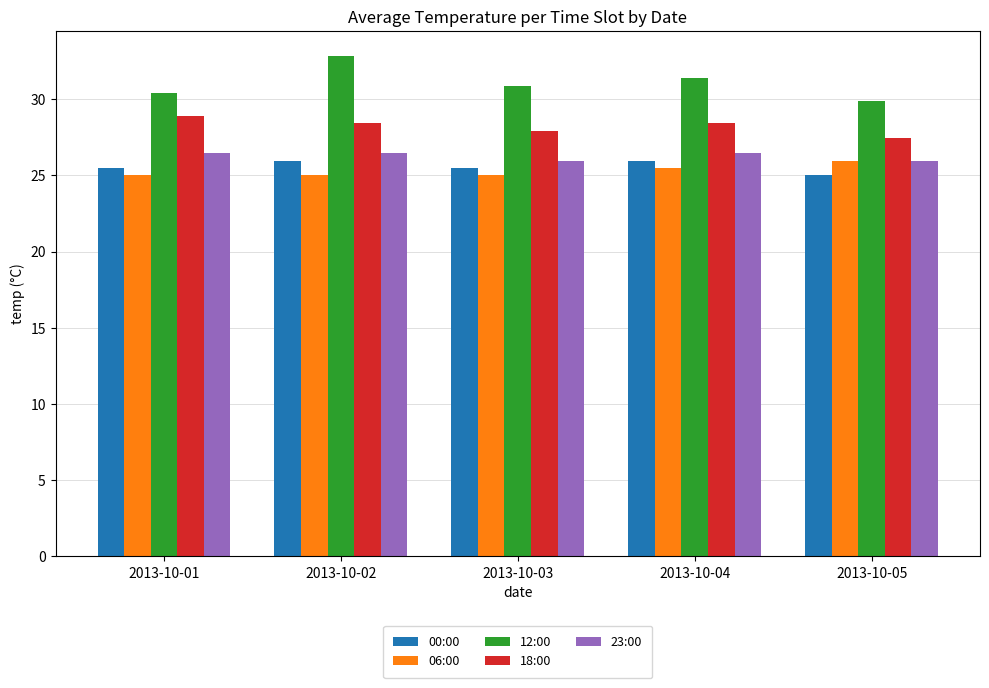

At which category does the chart reach its peak across all series?

2013-10-02